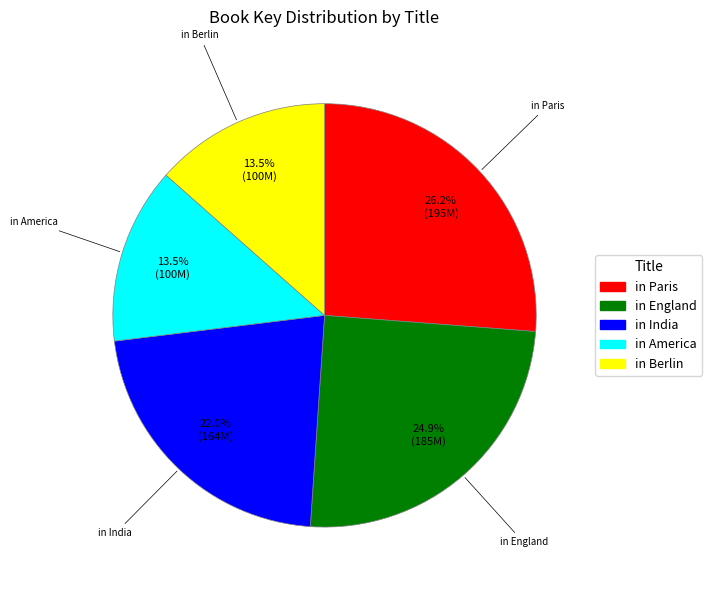

Is the sum of in Berlin and in England greater than half?

No